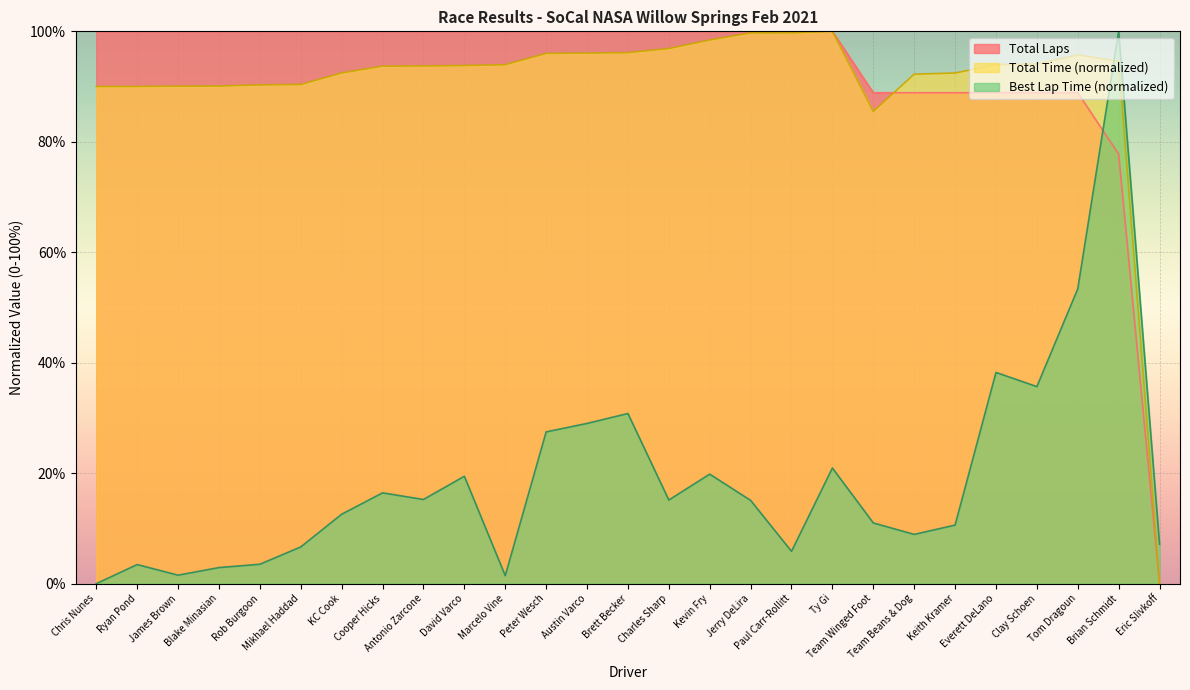

What is the difference between the maximum and second lowest values in the Total Laps series?

22.2